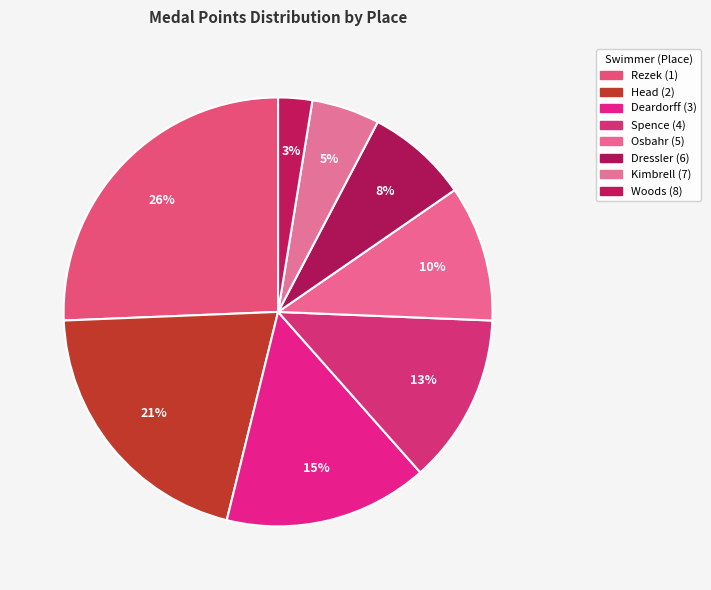

How many slices are in this pie chart?

8